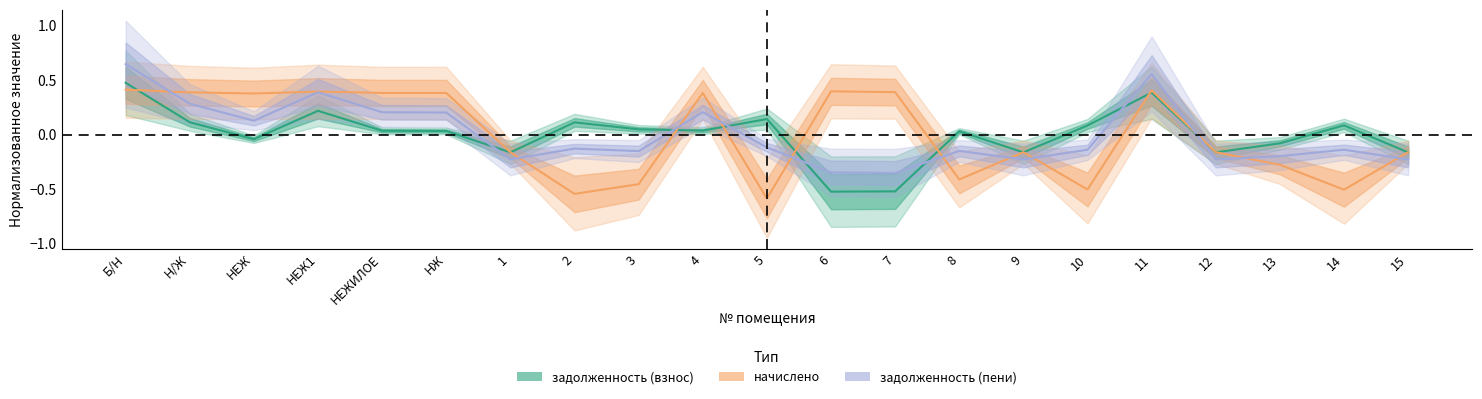

Between НЕЖИЛОЕ and 3, which series saw the biggest shift?

начислено